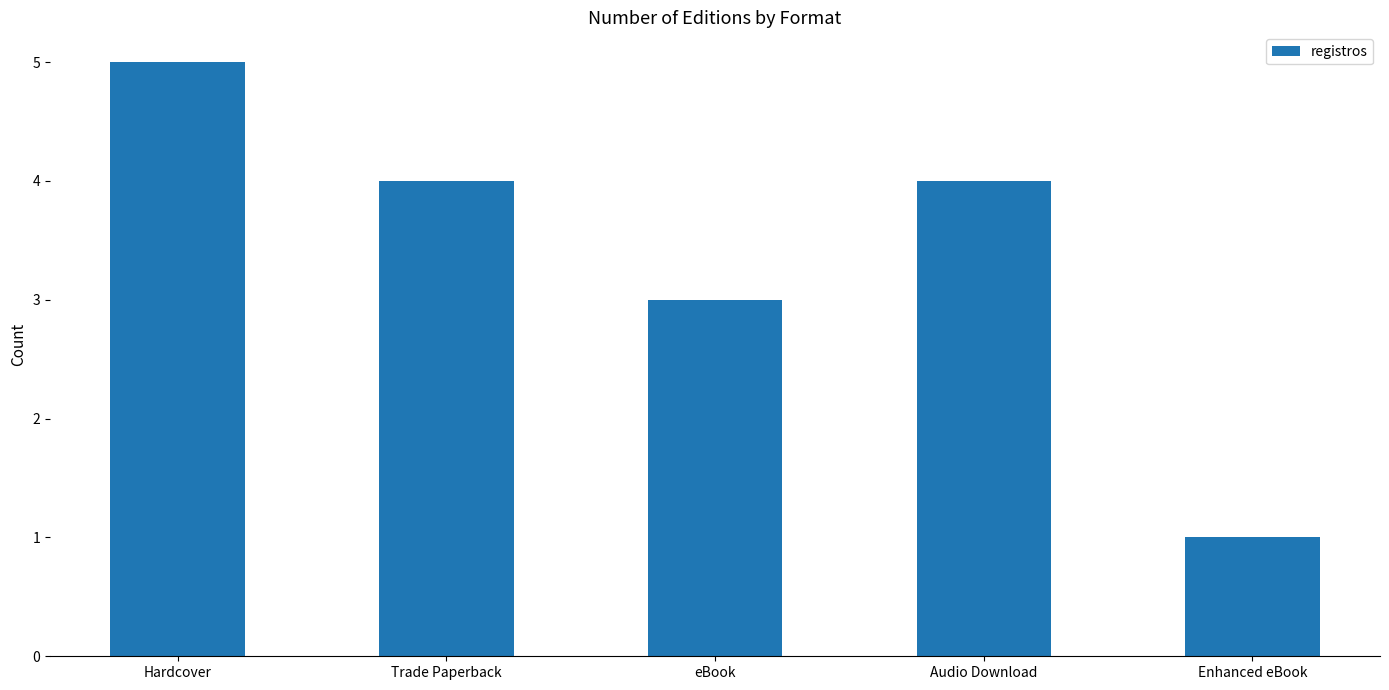

What is the value of the 5th bar from the left?

1